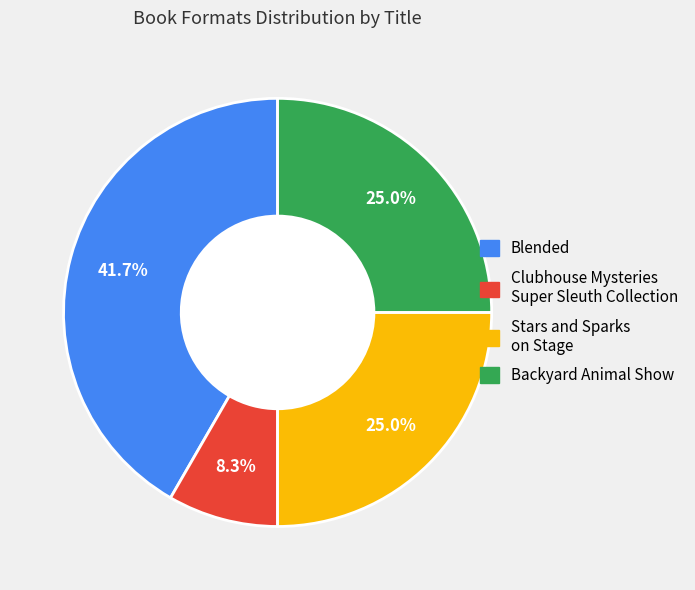

Is it true that Stars and Sparks on Stage is 15% of the pie?

False